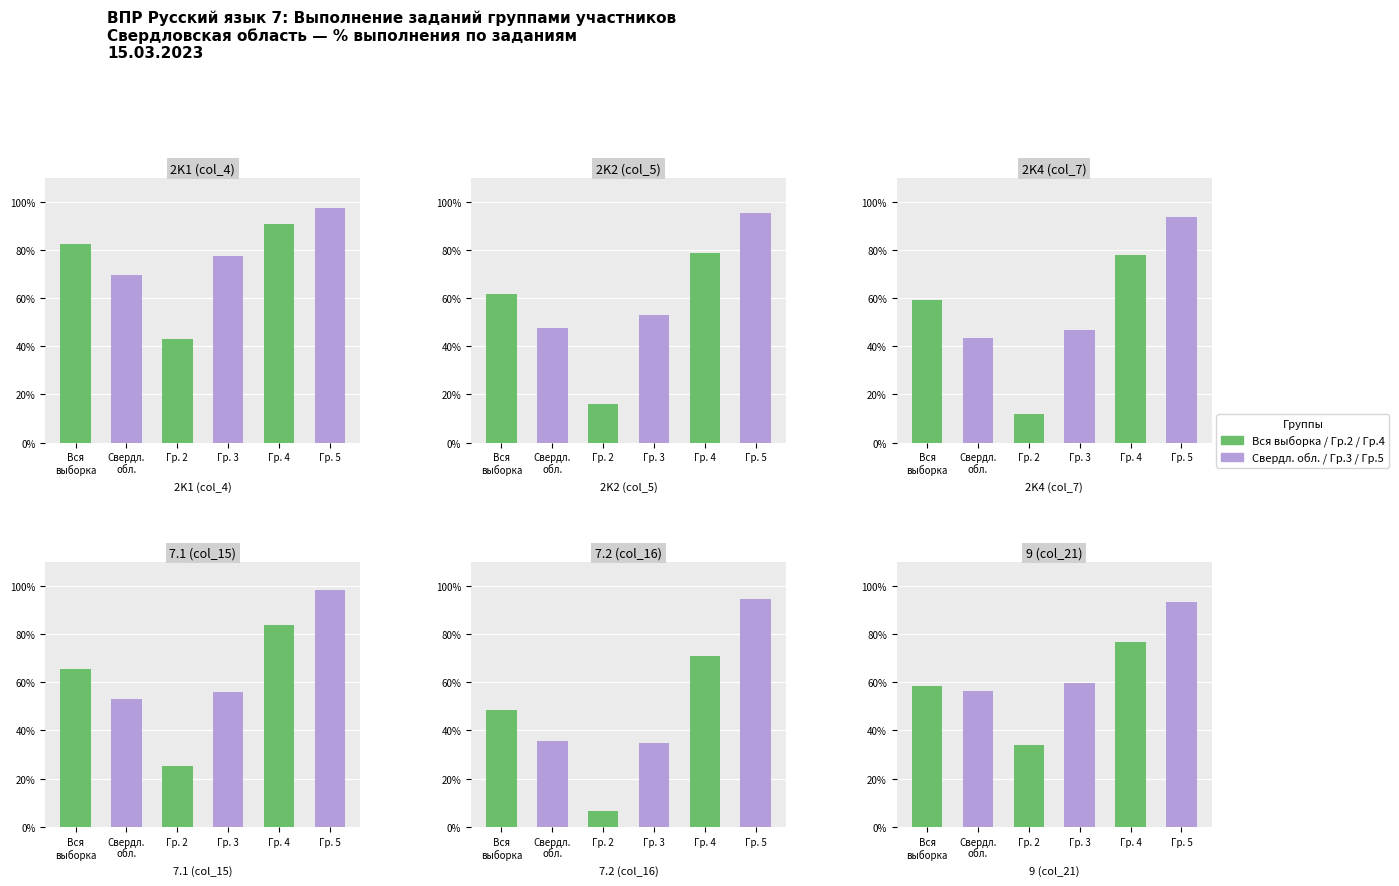

True or false: col_16 has a value of 70.8 at col_16.

True